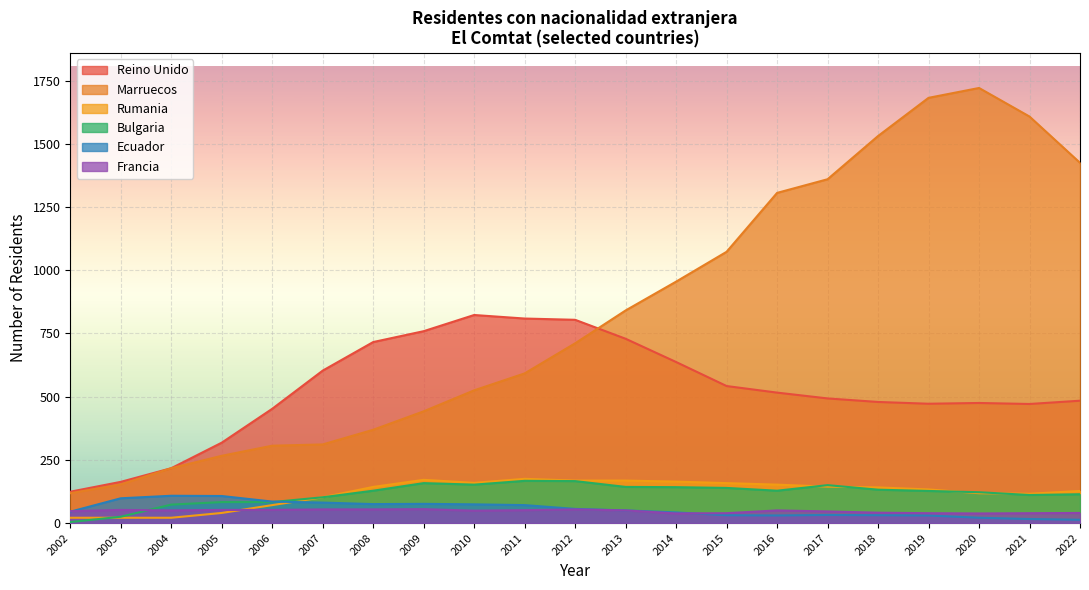

Between 2002 and 2008, which series saw the biggest shift?

Reino Unido